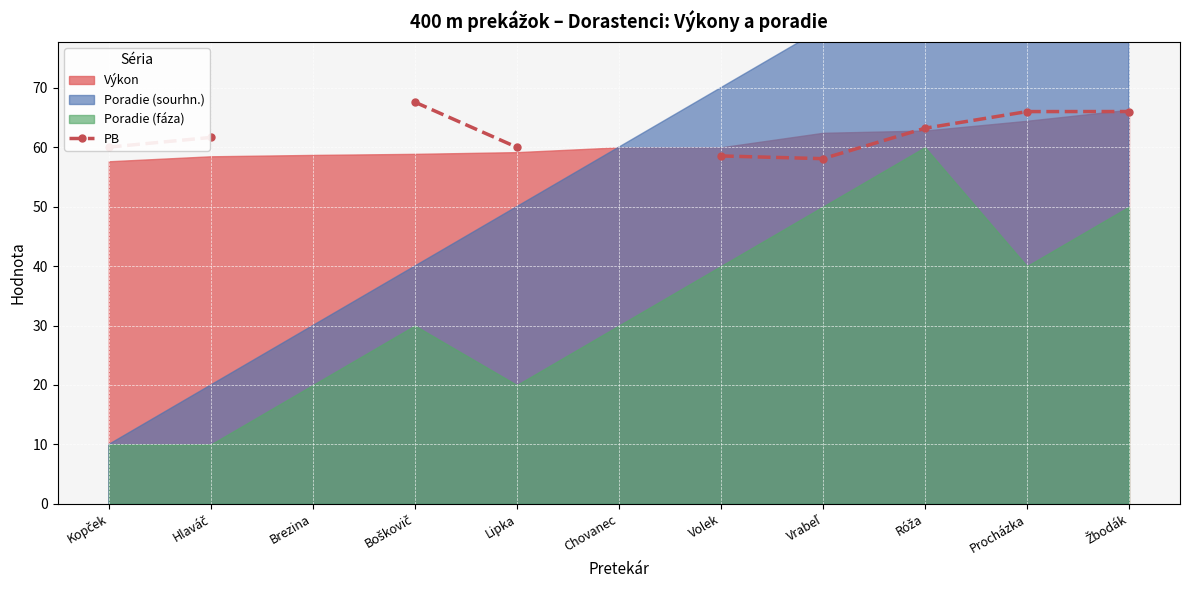

What position from the right is Brezina?

9